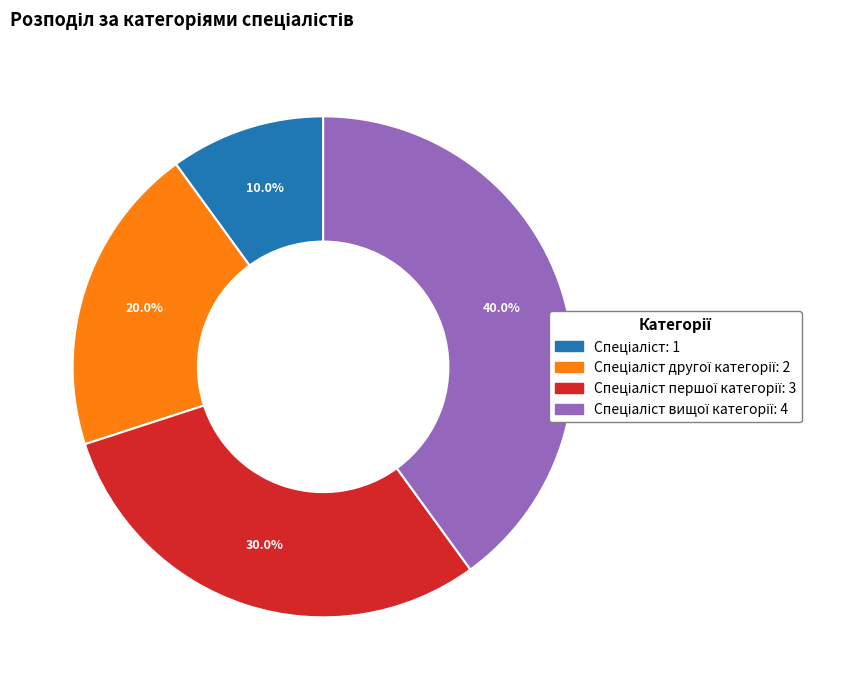

How many segments does this pie chart have?

4